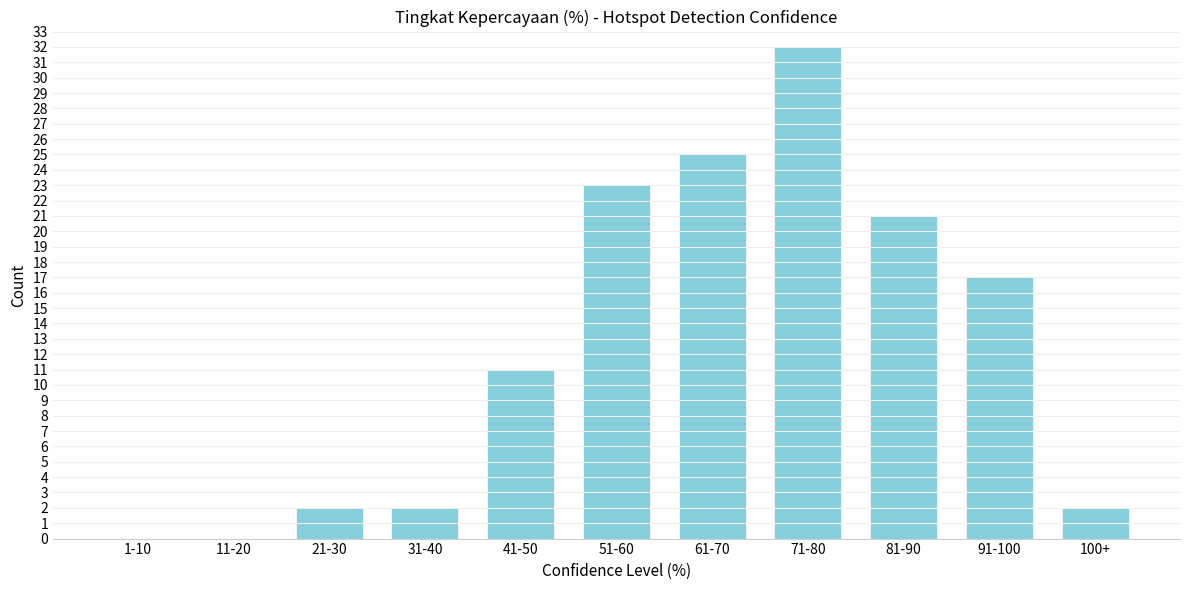

Reading left to right, what are all the values shown in this chart?

1-10=0	11-20=0	21-30=2	31-40=2	41-50=11	51-60=23	61-70=25	71-80=32	81-90=21	91-100=17	100+=2